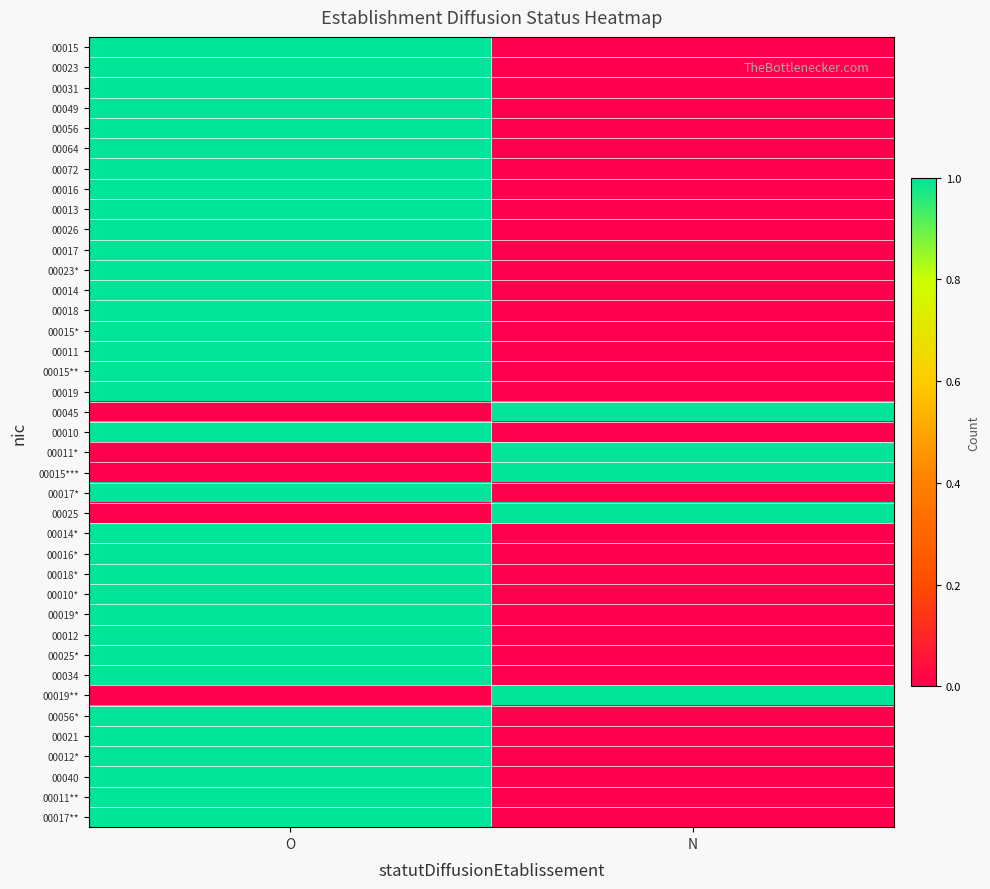

Reading right to left, transcribe all the data shown in this chart.

00015: N=0	O=1
00023: N=0	O=1
00031: N=0	O=1
00049: N=0	O=1
00056: N=0	O=1
00064: N=0	O=1
00072: N=0	O=1
00016: N=0	O=1
00013: N=0	O=1
00026: N=0	O=1
00017: N=0	O=1
00023*: N=0	O=1
00014: N=0	O=1
00018: N=0	O=1
00015*: N=0	O=1
00011: N=0	O=1
00015**: N=0	O=1
00019: N=0	O=1
00045: N=1	O=0
00010: N=0	O=1
00011*: N=1	O=0
00015***: N=1	O=0
00017*: N=0	O=1
00025: N=1	O=0
00014*: N=0	O=1
00016*: N=0	O=1
00018*: N=0	O=1
00010*: N=0	O=1
00019*: N=0	O=1
00012: N=0	O=1
00025*: N=0	O=1
00034: N=0	O=1
00019**: N=1	O=0
00056*: N=0	O=1
00021: N=0	O=1
00012*: N=0	O=1
00040: N=0	O=1
00011**: N=0	O=1
00017**: N=0	O=1